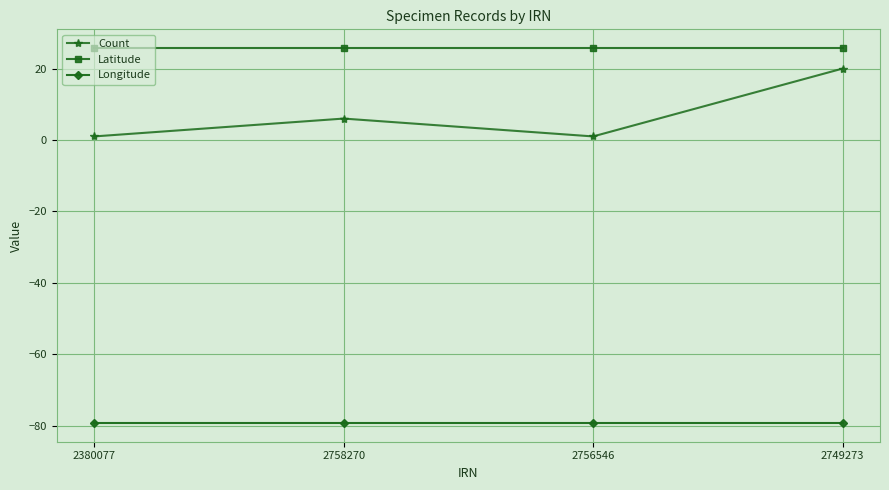

Reading right to left, extract all data points from this chart.

Count: 20.0	1.0	6.0	1.0
Latitude: 25.7	25.7	25.7	25.7
Longitude: -79.3	-79.3	-79.3	-79.3